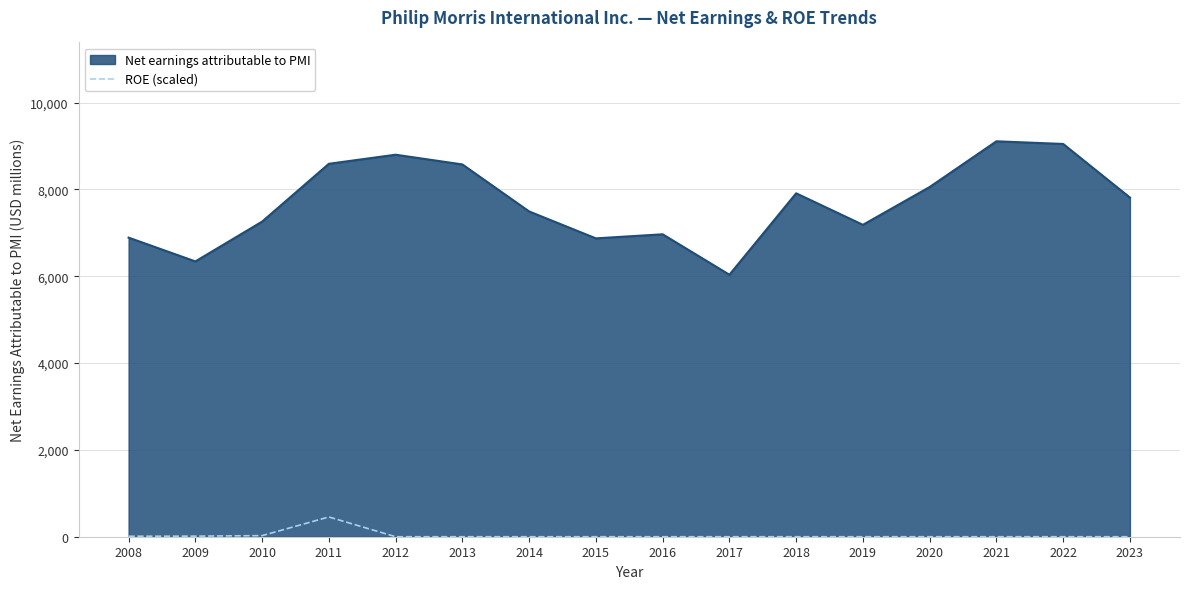

Is it true that Net earnings attributable to PMI equals 7259.0 at 2010?

True